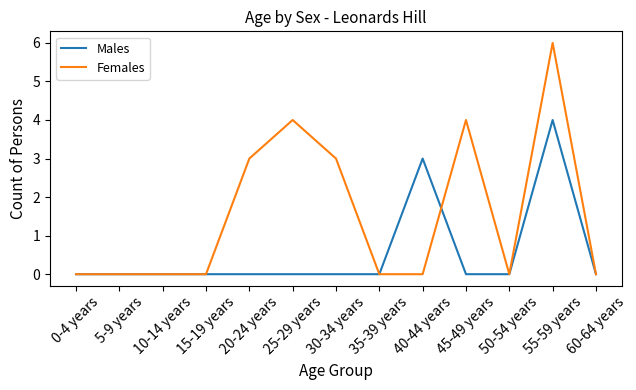

Reading left to right, what are all the values shown in this chart?

Males: 0-4 years=0	5-9 years=0	10-14 years=0	15-19 years=0	20-24 years=0	25-29 years=0	30-34 years=0	35-39 years=0	40-44 years=3	45-49 years=0	50-54 years=0	55-59 years=4	60-64 years=0
Females: 0-4 years=0	5-9 years=0	10-14 years=0	15-19 years=0	20-24 years=3	25-29 years=4	30-34 years=3	35-39 years=0	40-44 years=0	45-49 years=4	50-54 years=0	55-59 years=6	60-64 years=0